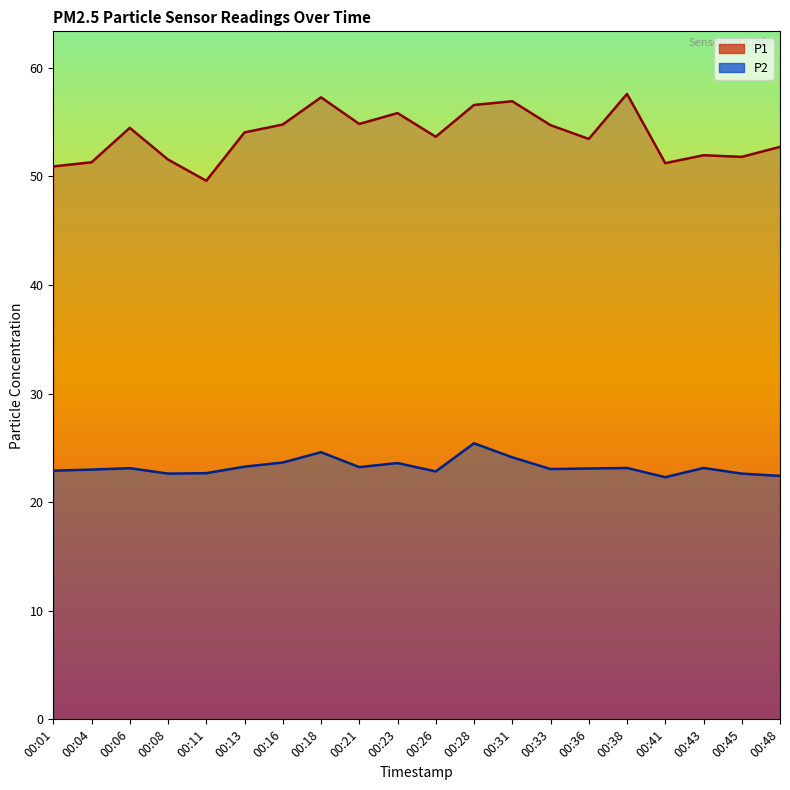

What is the total value across all series at 00:23?

79.4